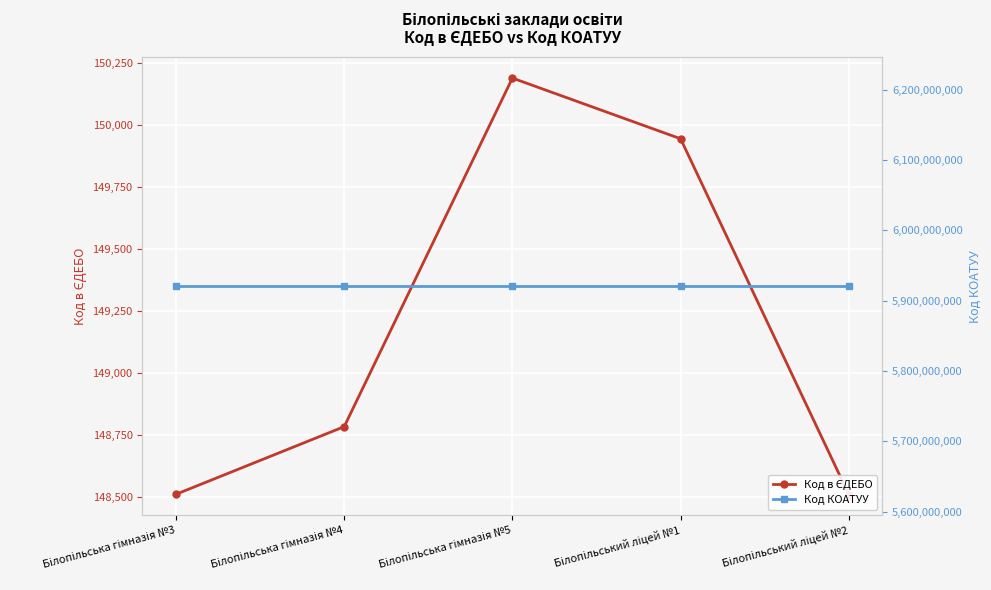

The value of Код КОАТУУ at Білопільський ліцей №1 is 3163239355. True or false?

False